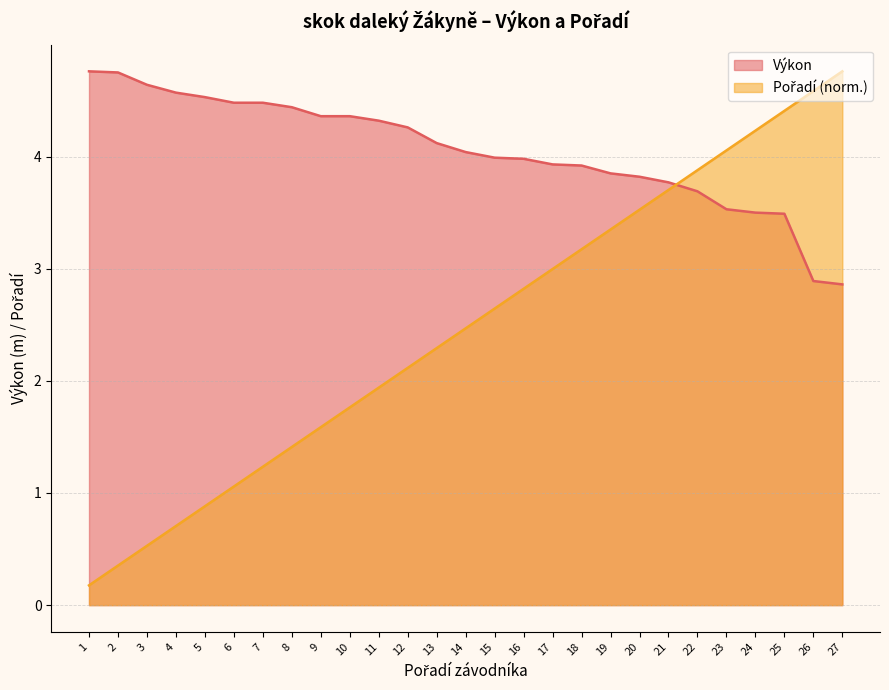

How many lines are shown in the chart?

2